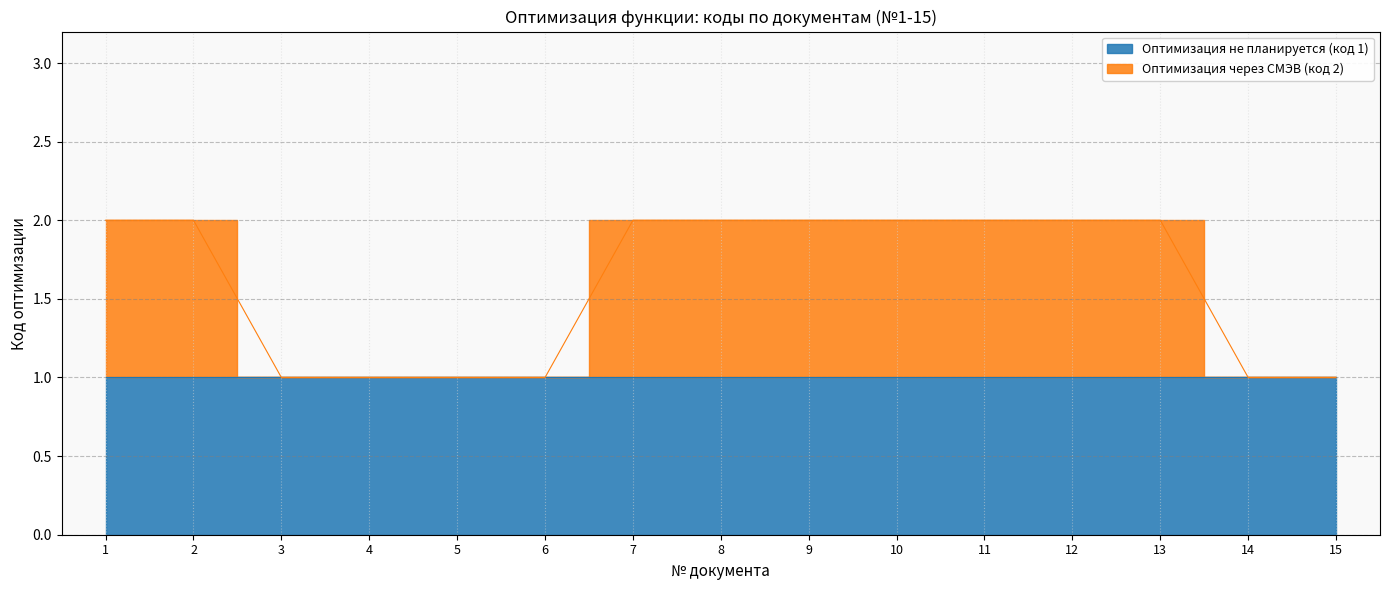

What is the value of the Оптимизация через СМЭВ (код 2) point at the 1st from the left?

2